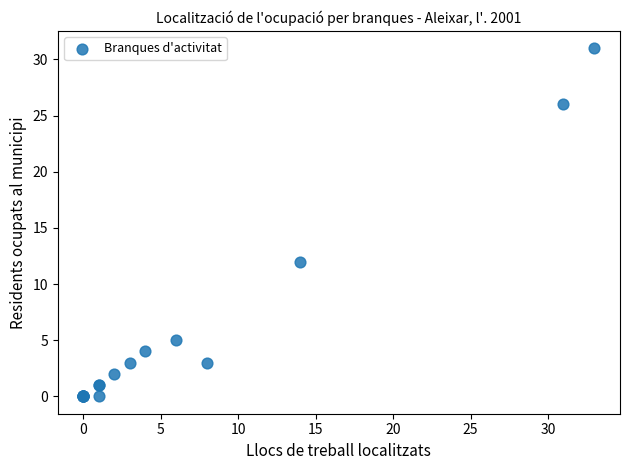

What Y value in the scatter plot is closest to 15?

12